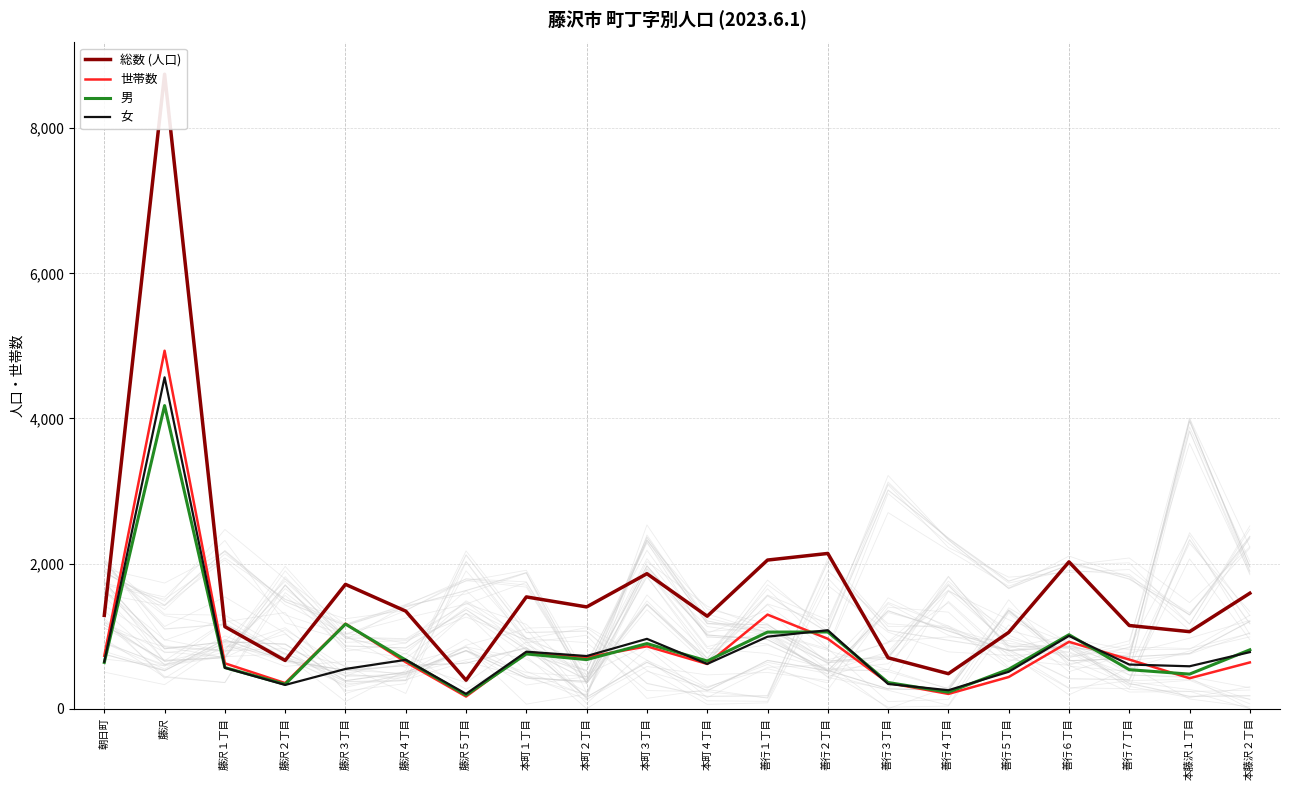

Reading right to left, list all the values displayed in this chart.

総数 (人口): 1592	1062	1147	2024	1052	483	702	2140	2049	1275	1861	1403	1541	393	1345	1714	665	1131	8745	1286
世帯数: 638	420	678	922	437	204	356	964	1297	617	860	710	778	168	642	1172	353	626	4934	729
男: 812	477	538	1020	543	228	361	1058	1056	658	898	677	755	188	671	1166	337	567	4178	638
女: 780	585	609	1004	509	255	341	1082	993	617	963	726	786	205	674	548	328	564	4567	648